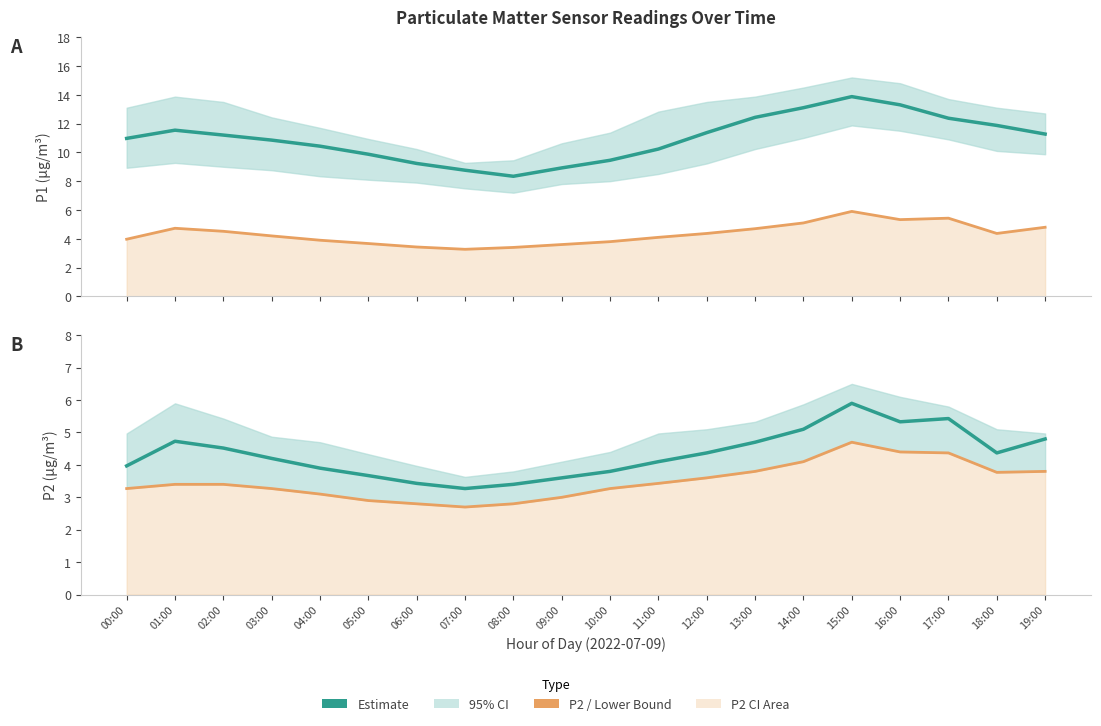

At which label is P1 Estimate closest to 11?

00:00